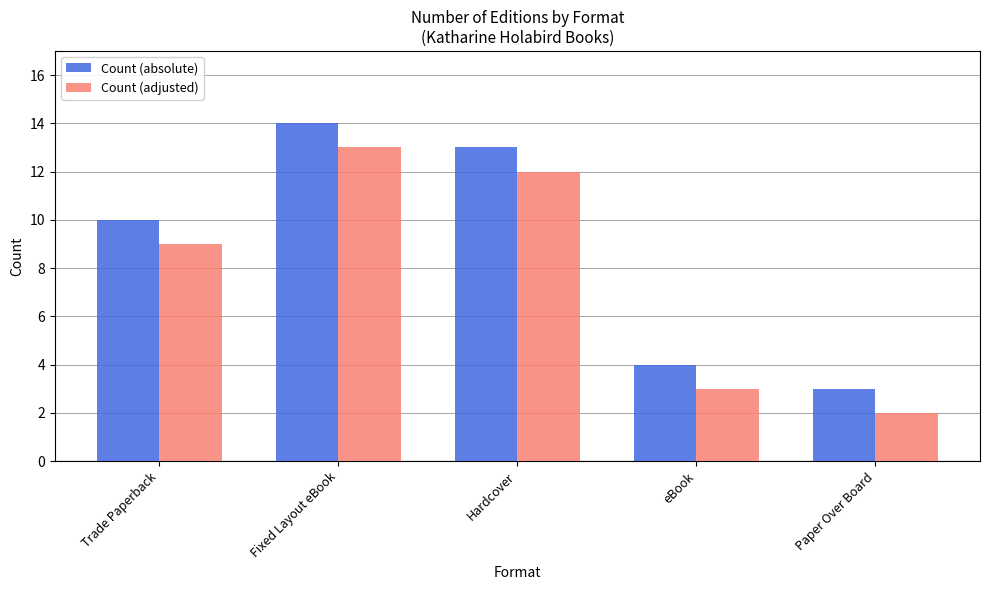

Is it true that Count (absolute) equals 4 at eBook?

True